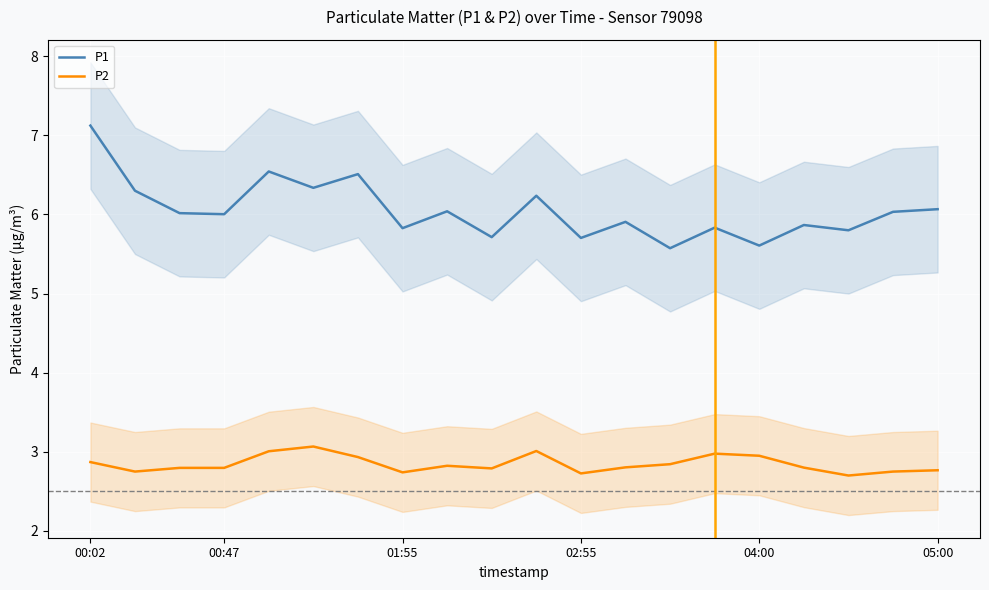

True or false: P1 and P2 cross at least once.

False